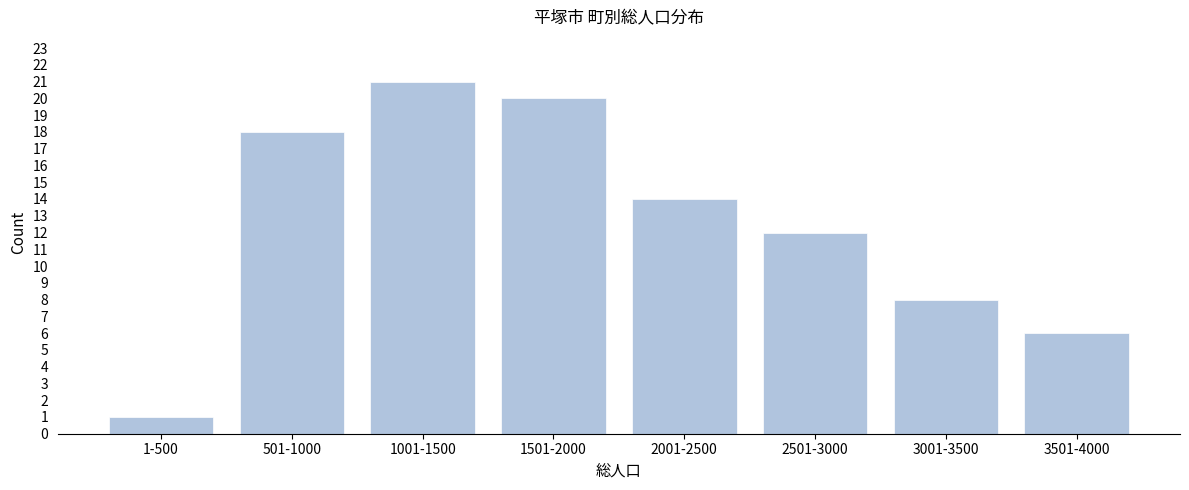

Reading right to left, transcribe all the data shown in this chart.

3501-4000=6	3001-3500=8	2501-3000=12	2001-2500=14	1501-2000=20	1001-1500=21	501-1000=18	1-500=1